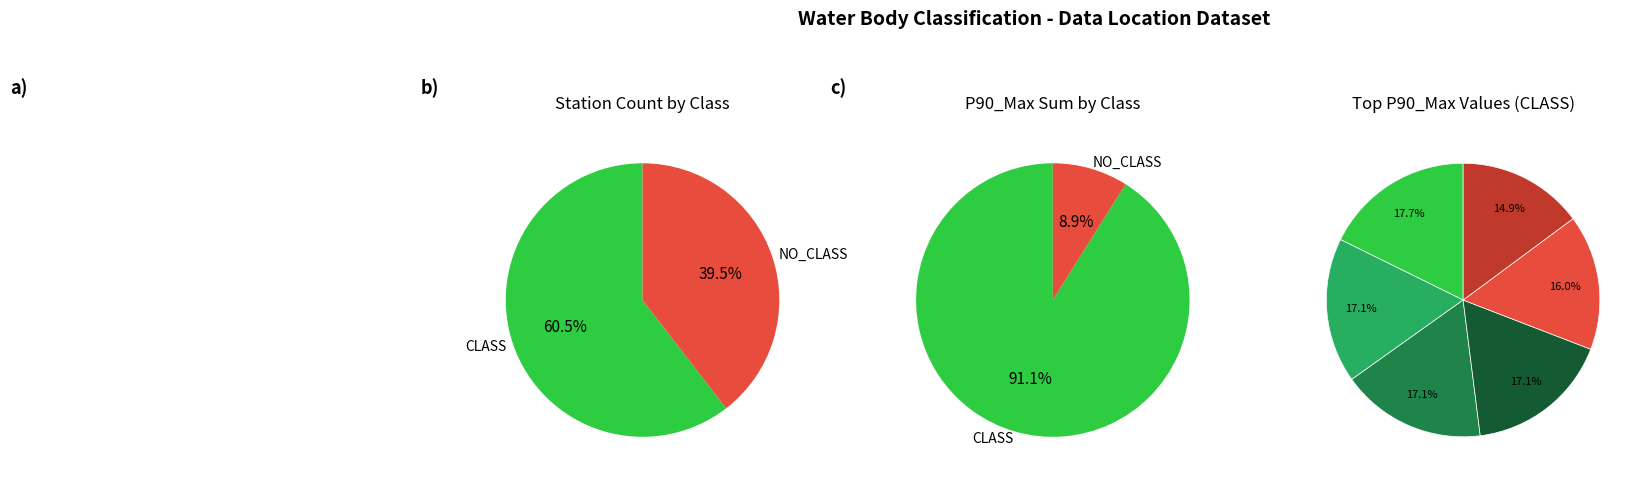

Is the sum of CLASS and NO_CLASS greater than half?

Yes